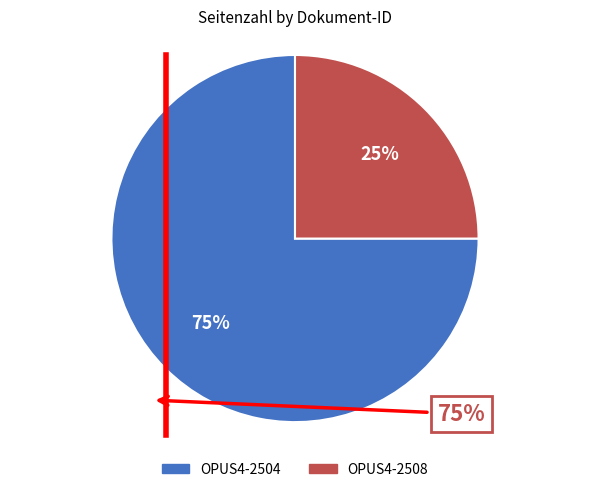

Which slice represents more than half of the pie?

OPUS4-2504